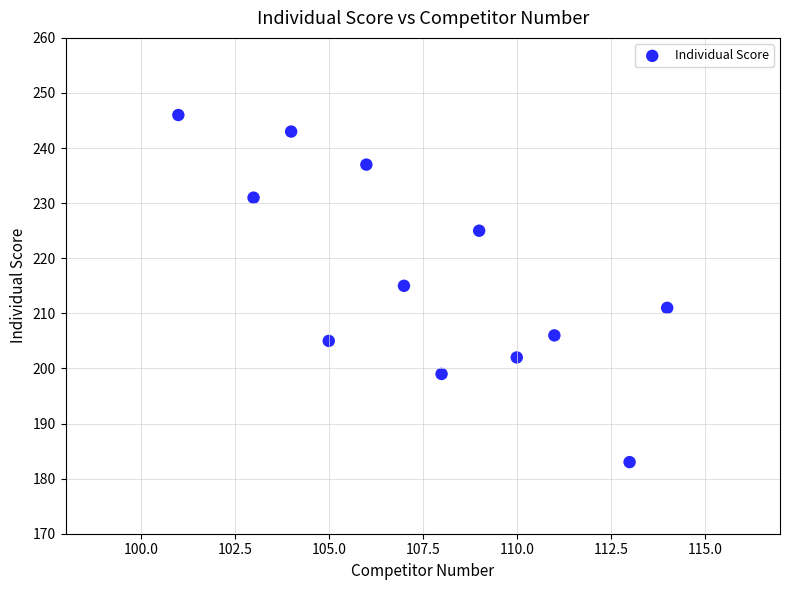

What is the average X value?

108